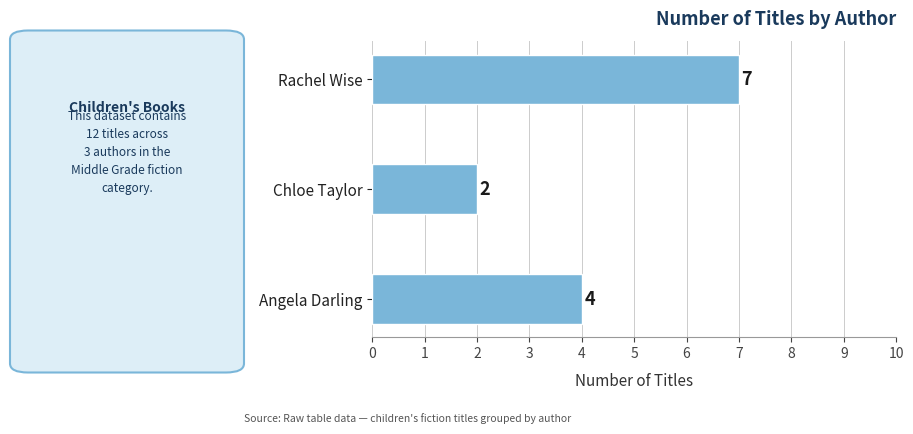

What is the difference between the maximum and minimum values?

5